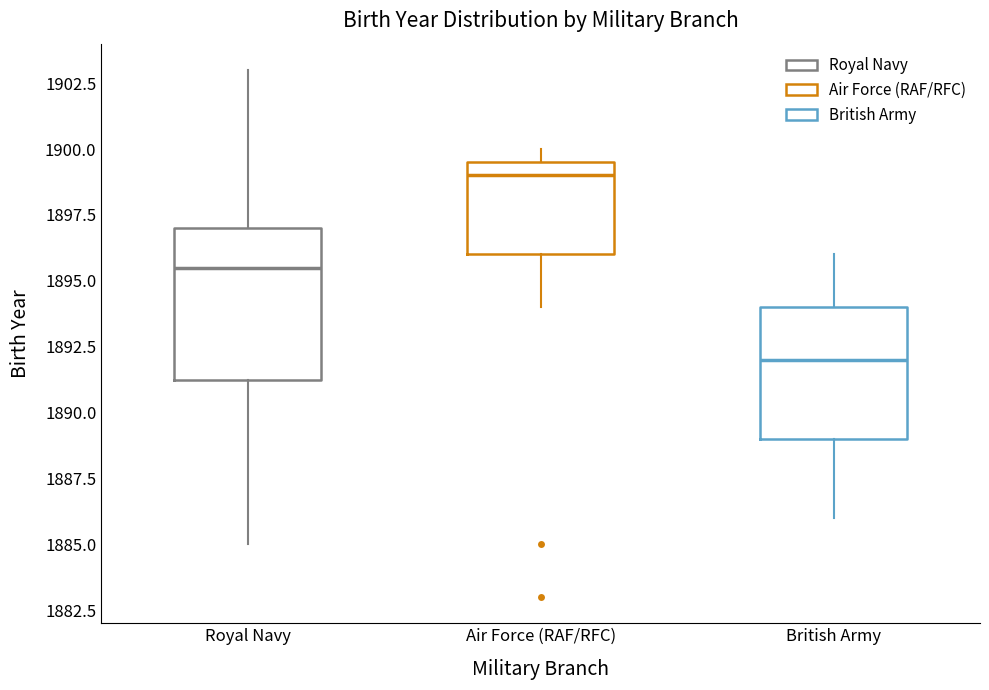

Reading left to right, transcribe this box plot: for each box, give where its median line is, the range the box spans, and where its two whiskers end, as read against the y-axis. The values are not printed on the chart, so give them approximately, as read against the axis.

Royal Navy: median 1895.5, box 1891.5 to 1897.0, whiskers 1885.0 to 1903.0
Air Force (RAF/RFC): median 1899.0, box 1896.0 to 1899.5, whiskers 1894.0 to 1900.0
British Army: median 1892.0, box 1889.0 to 1894.0, whiskers 1886.0 to 1896.0